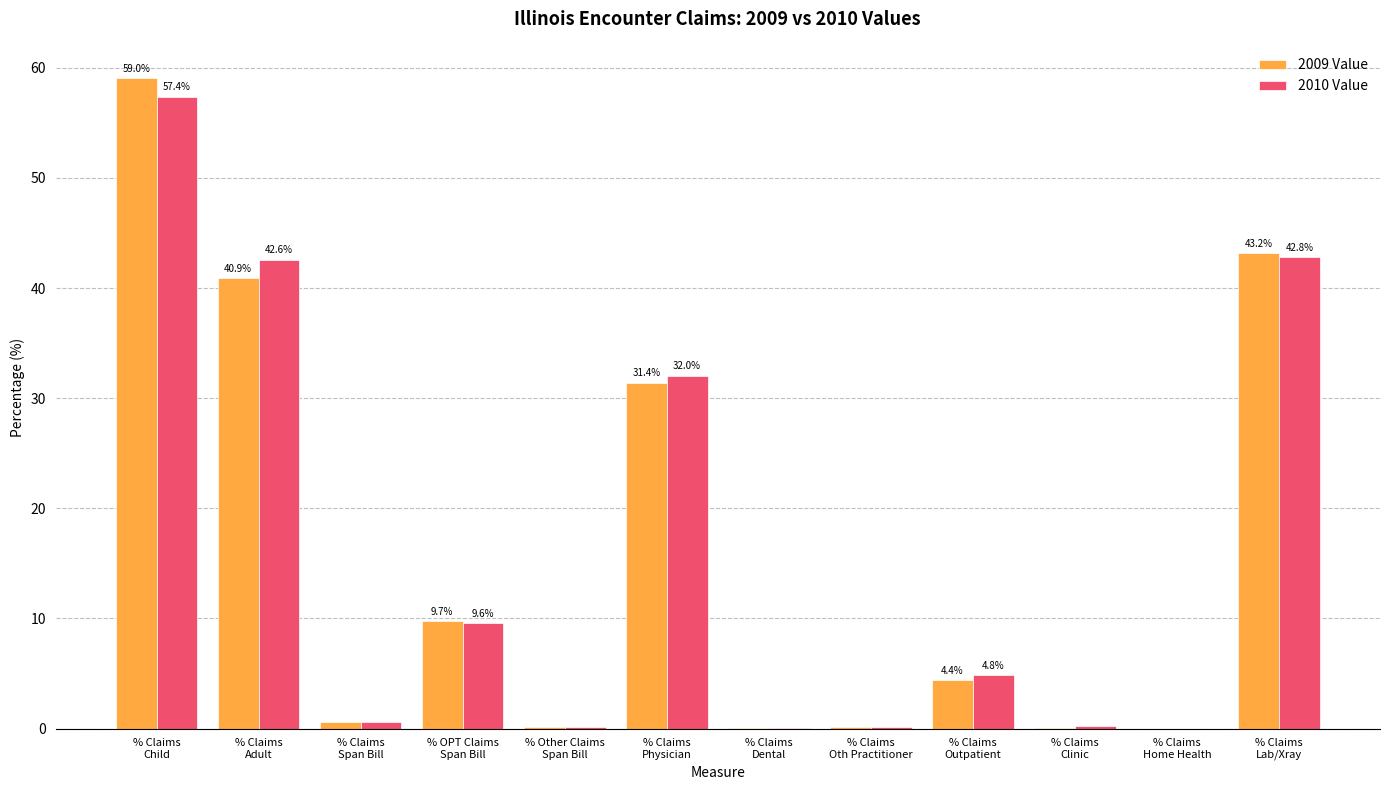

Which series has the largest total across all categories?

2010 Value